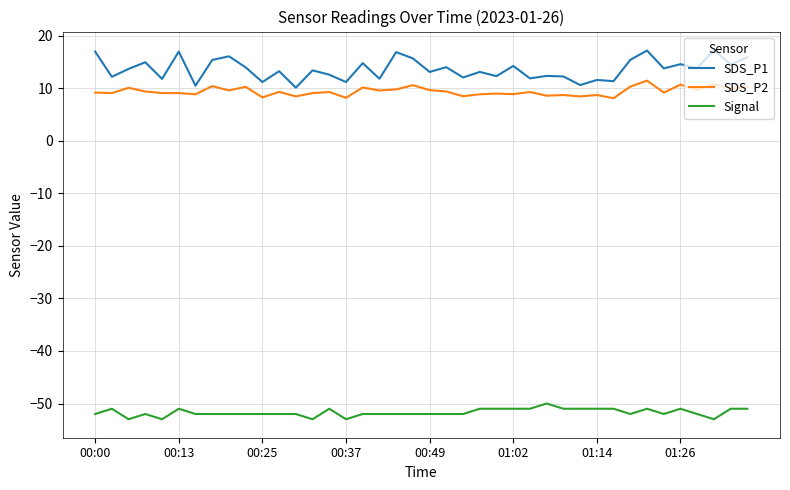

Which series has the largest total across all categories?

SDS_P1